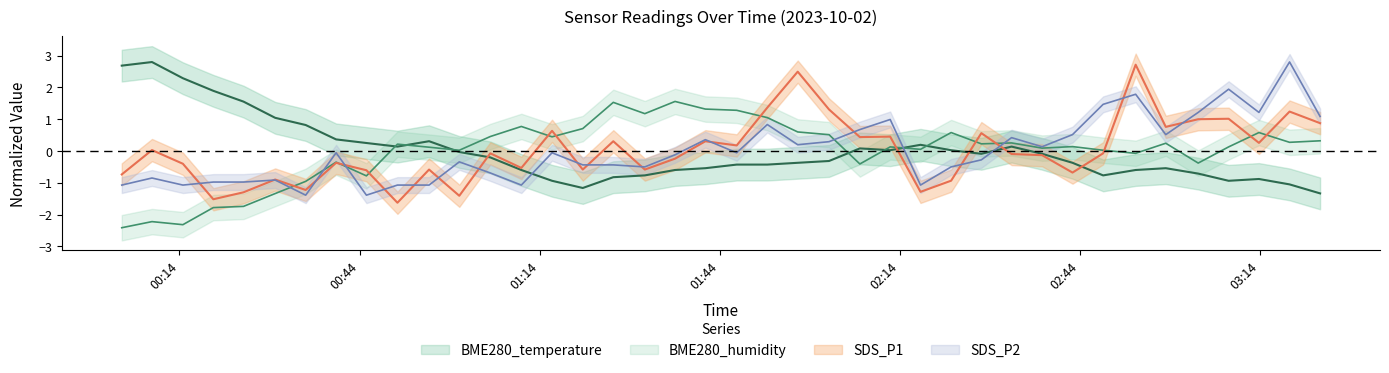

Which label corresponds to the smallest value in the chart?

00:14